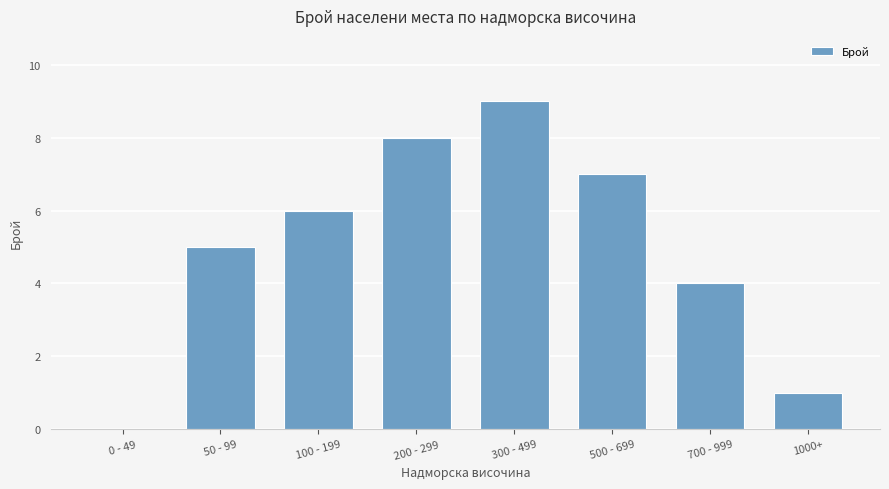

What is the sum of the values at 100 - 199 and 500 - 699?

13